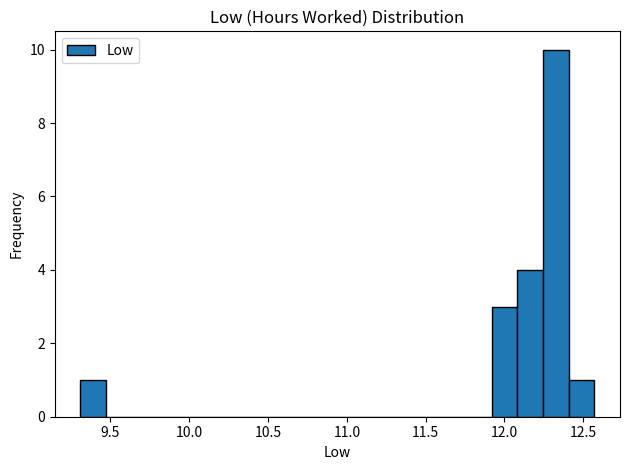

Around what value on the x-axis is the tallest bar? Give the approximate position of its centre, as read against the axis.

12.35